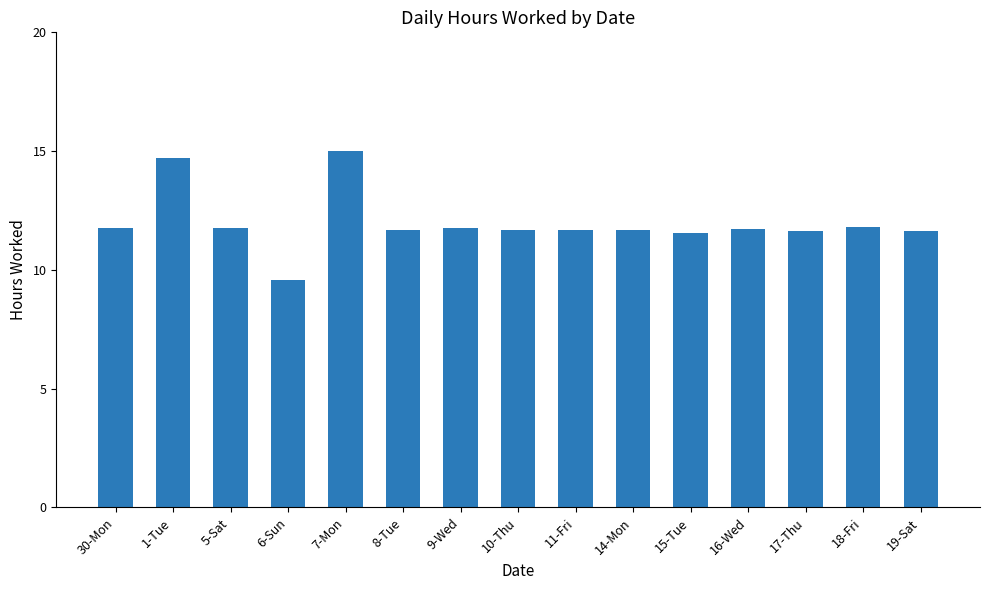

At which label does the data first exceed 11?

30-Mon